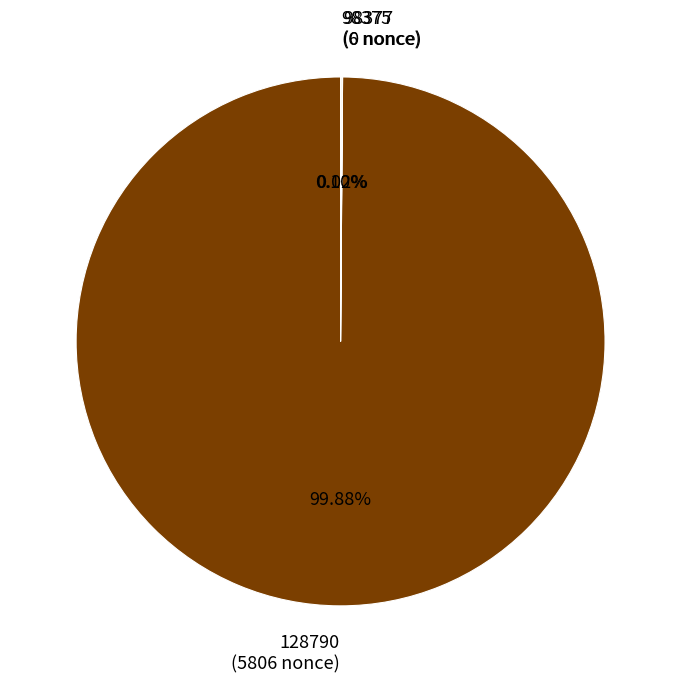

True or false: 128790 accounts for 90% of the total.

False